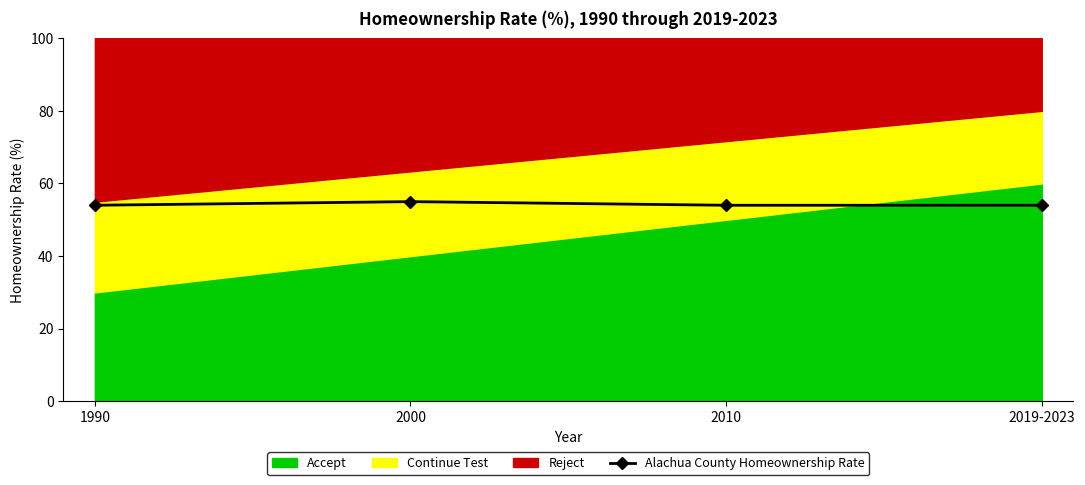

Reading left to right, transcribe all the data shown in this chart.

54	55	54	54